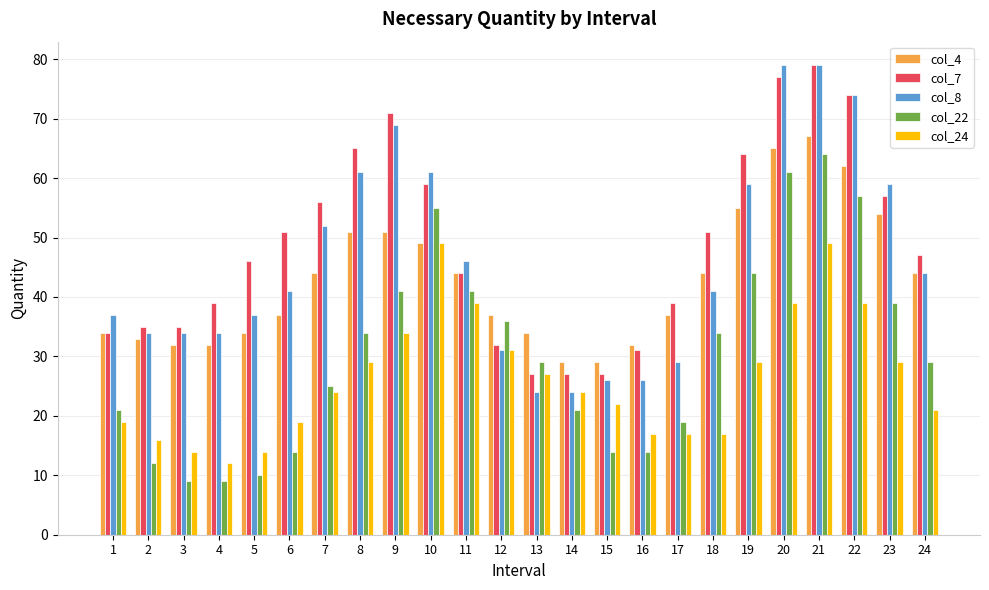

How many distinct data groups are displayed?

5